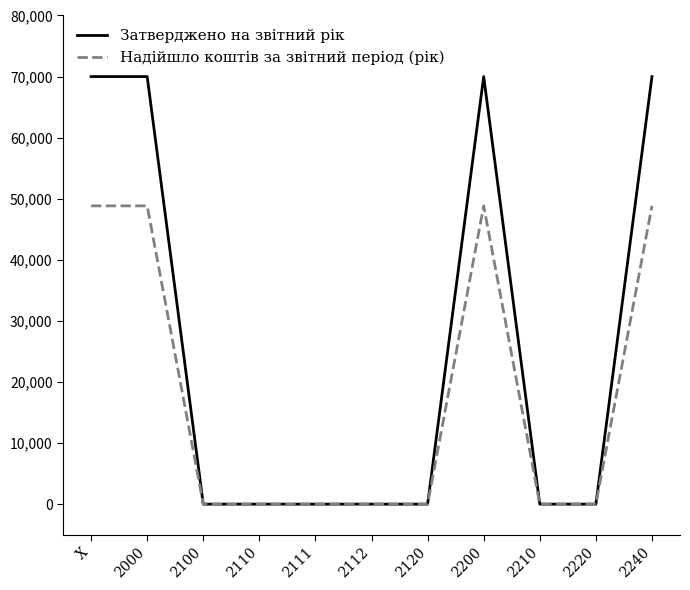

Rank the series by their average value, from lowest to highest.

Надійшло коштів за звітний період (рік), Затверджено на звітний рік